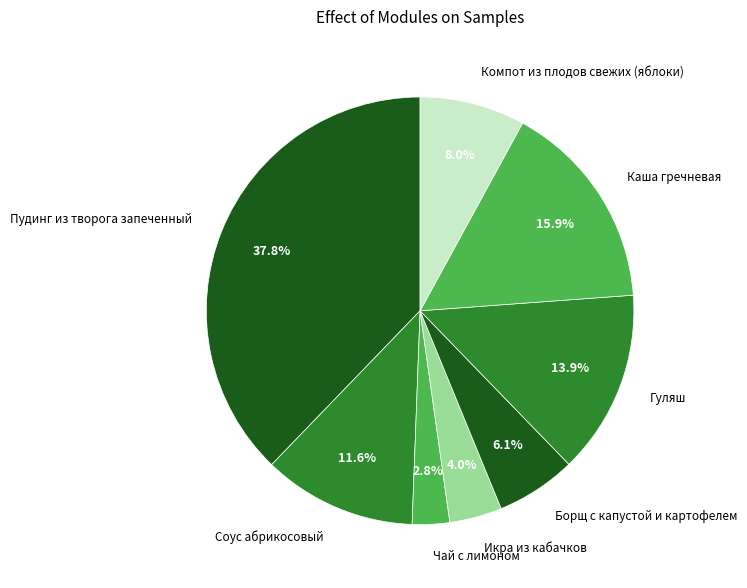

What is the ratio of the value at Чай с лимоном to the value at Пудинг из творога запеченный?

0.1